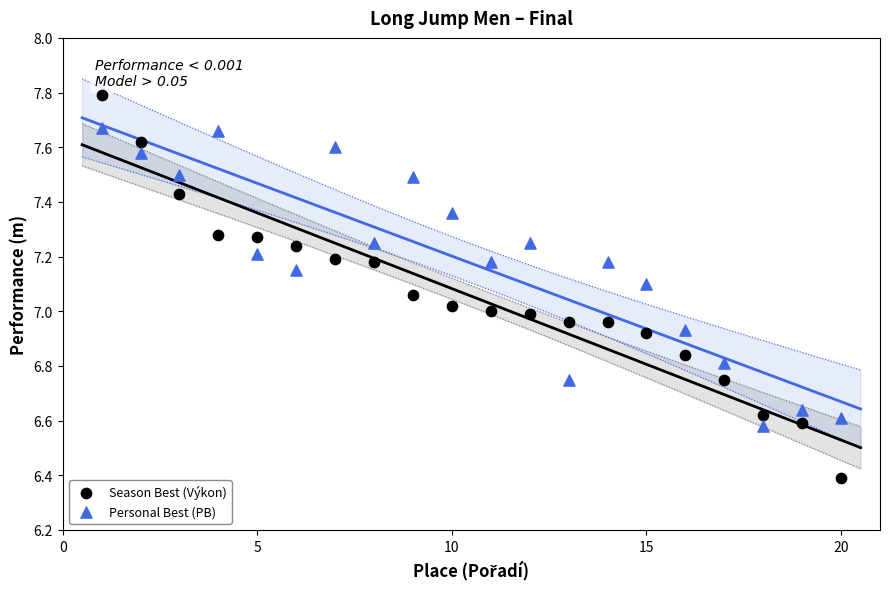

Which series reaches the maximum Y coordinate?

Season Best (Výkon)